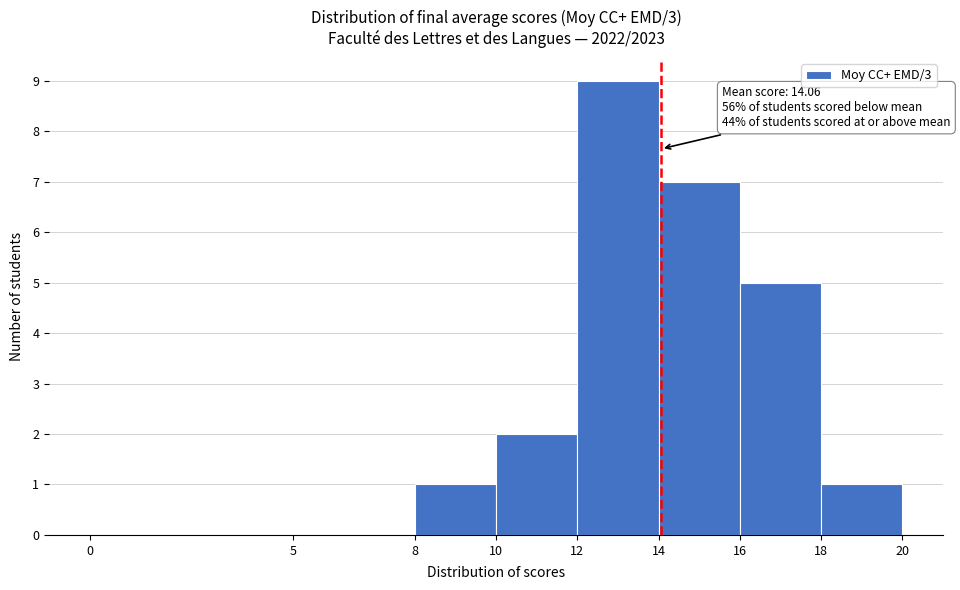

Over which range of the x-axis is the bar tallest?

12 to 14